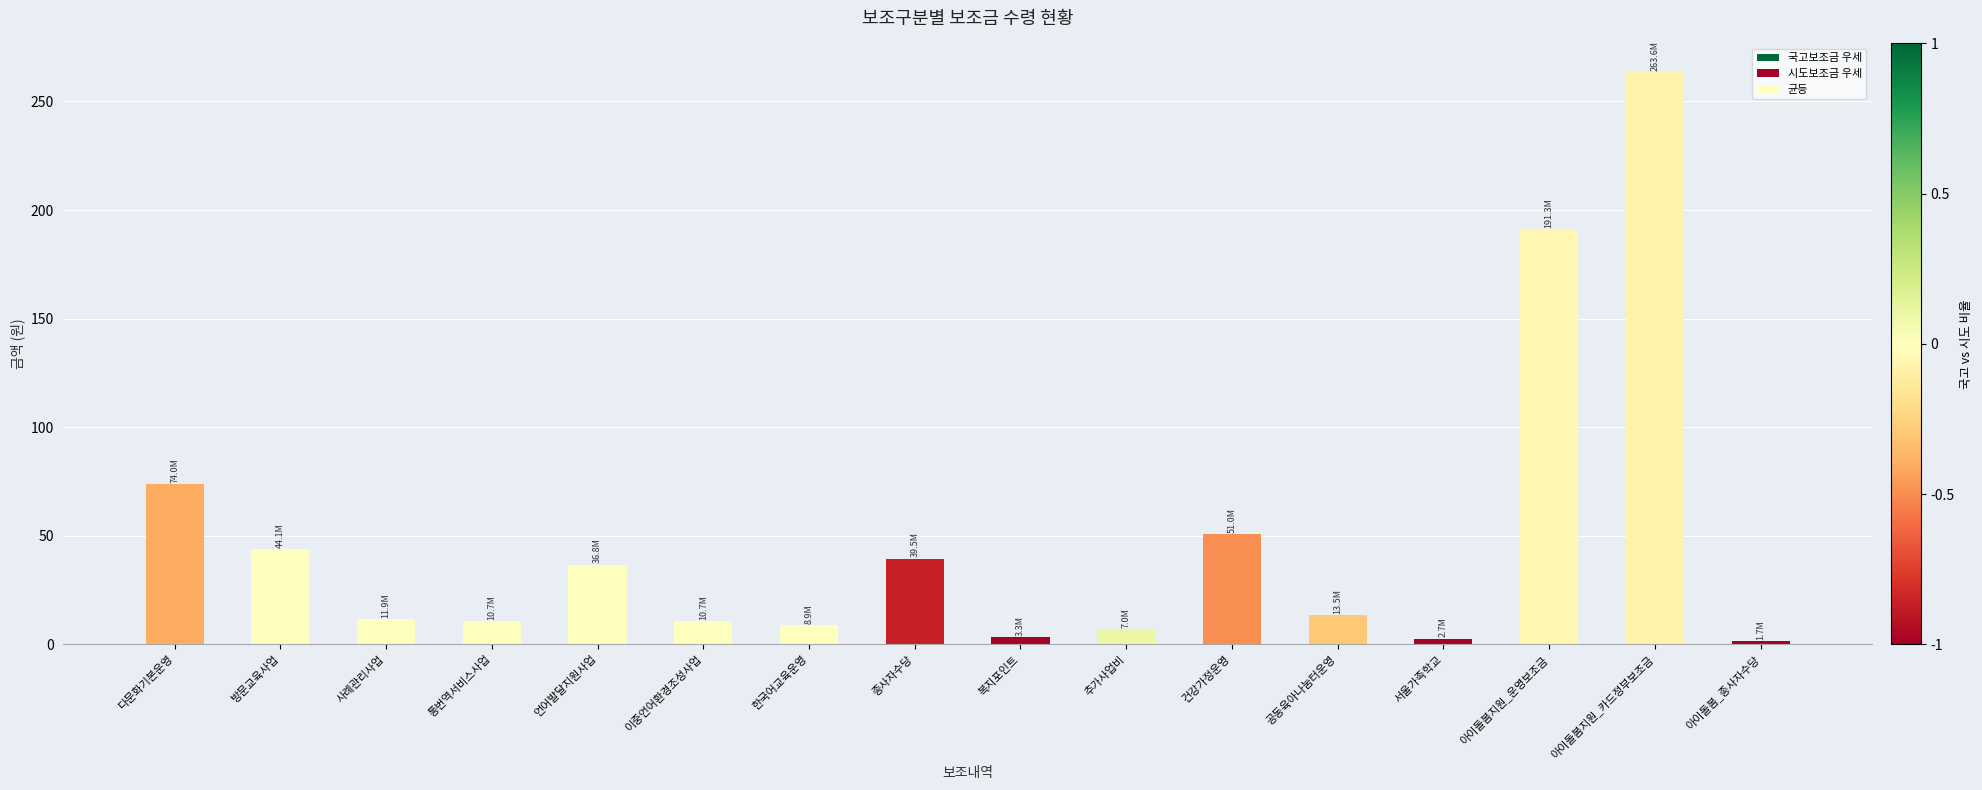

At which label does the data first exceed 13?

다문화기본운영